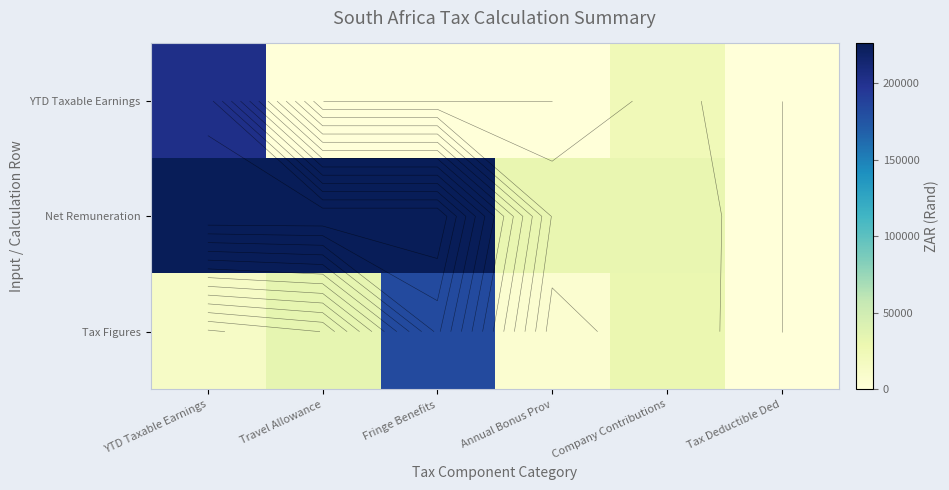

What is the sum of the Net Remuneration values at Tax Deductible Ded and Travel Allowance?

226034.0